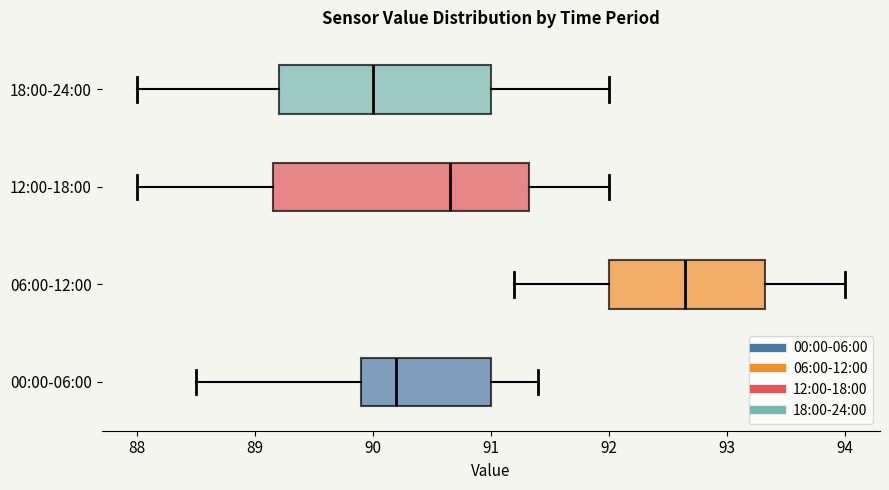

Where does the left whisker of the box for 18:00-24:00 end on the x-axis? The values are not printed on the chart, so give them approximately, as read against the axis.

88.0